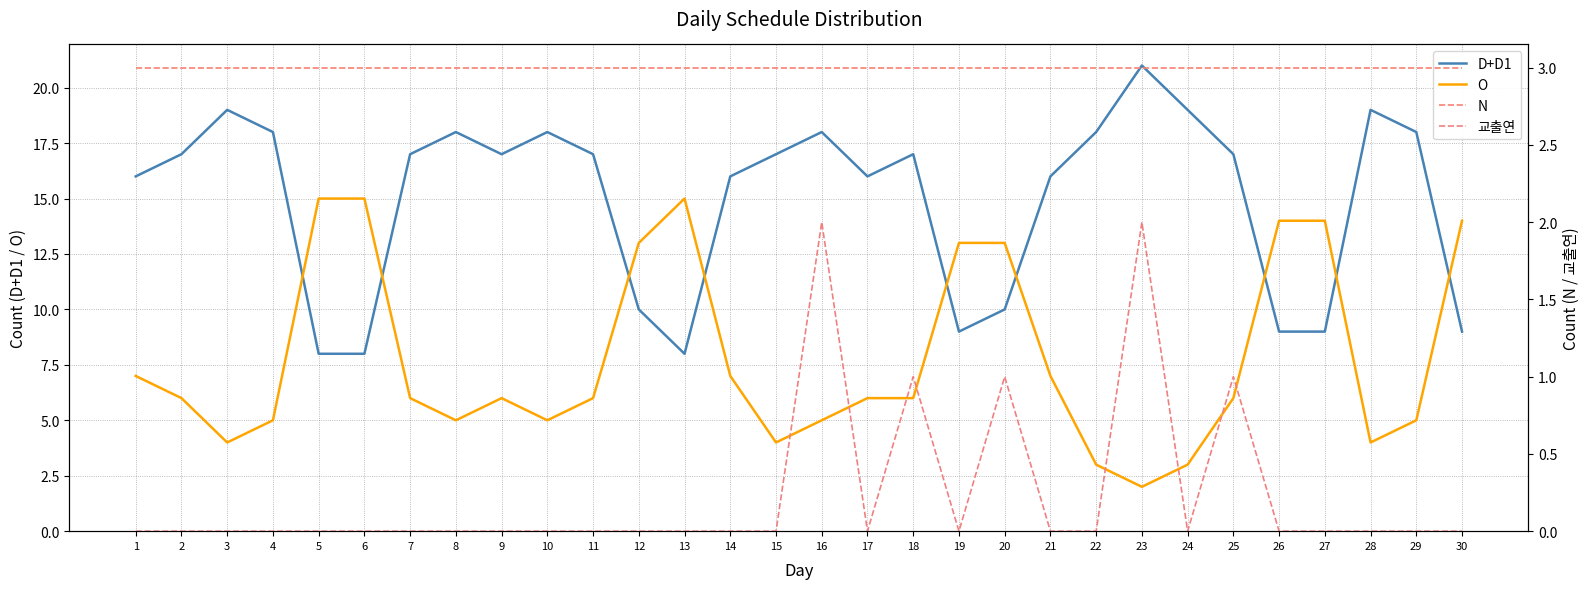

In 교출연, how many points are lower than both neighbors (excluding endpoints)?

3